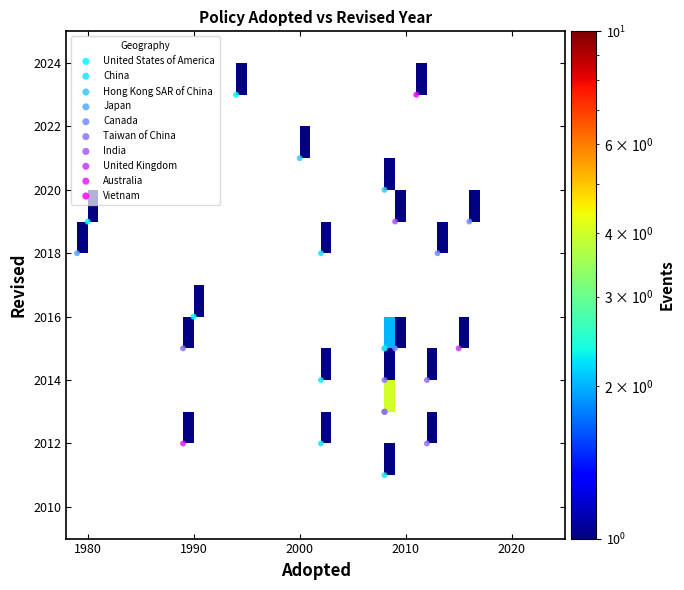

What are all the series names shown in the legend?

China, Taiwan of China, India, Australia, United States of America, Hong Kong SAR of China, Canada, Vietnam, Japan, United Kingdom